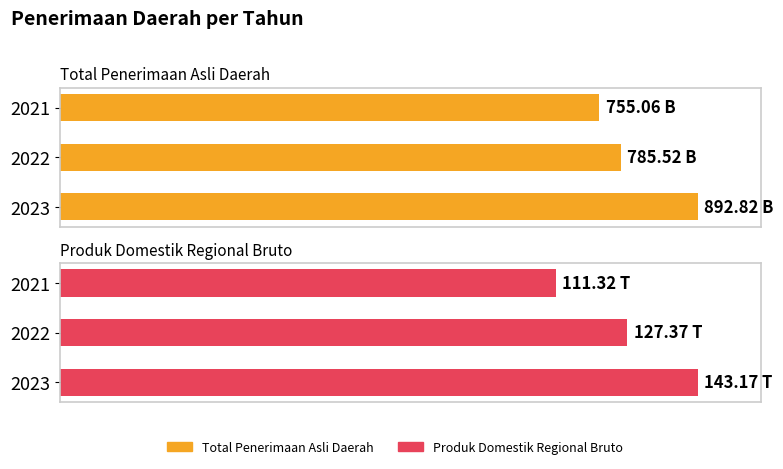

At how many categories does at least one series exceed 97?

1